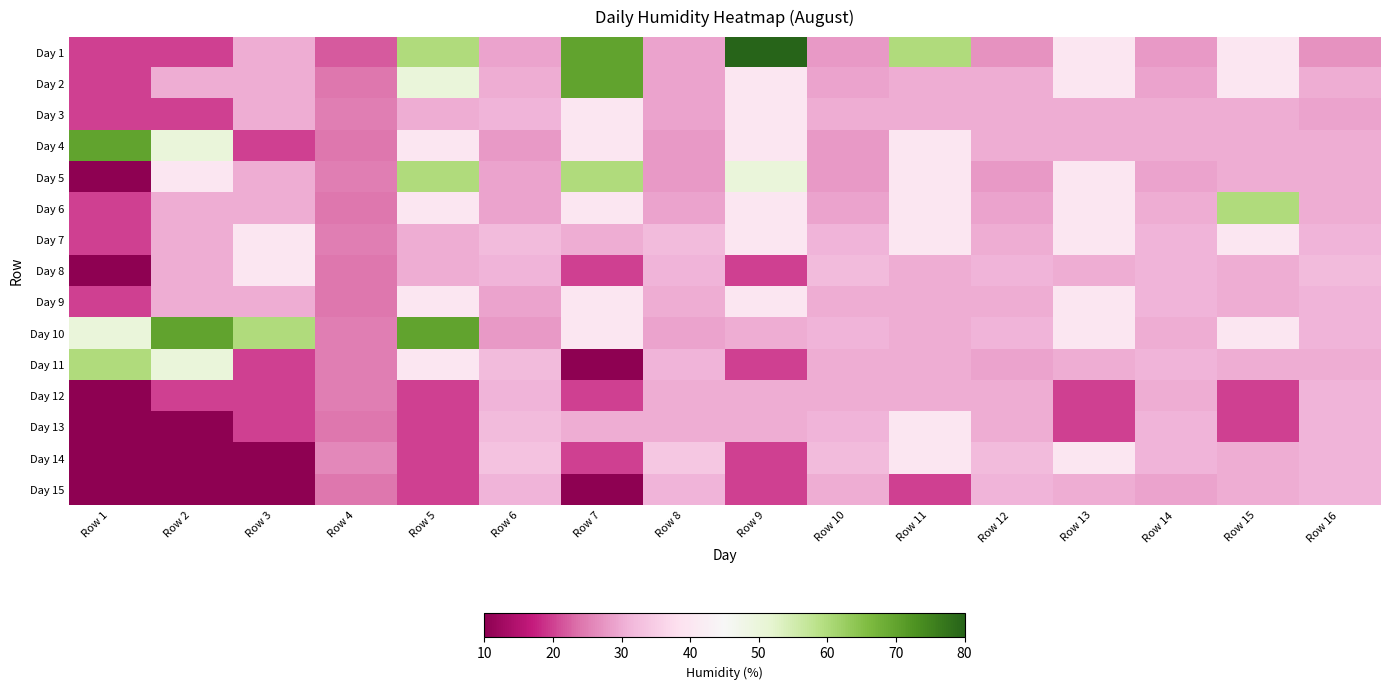

At which category does the chart reach its minimum across all series?

Row 1